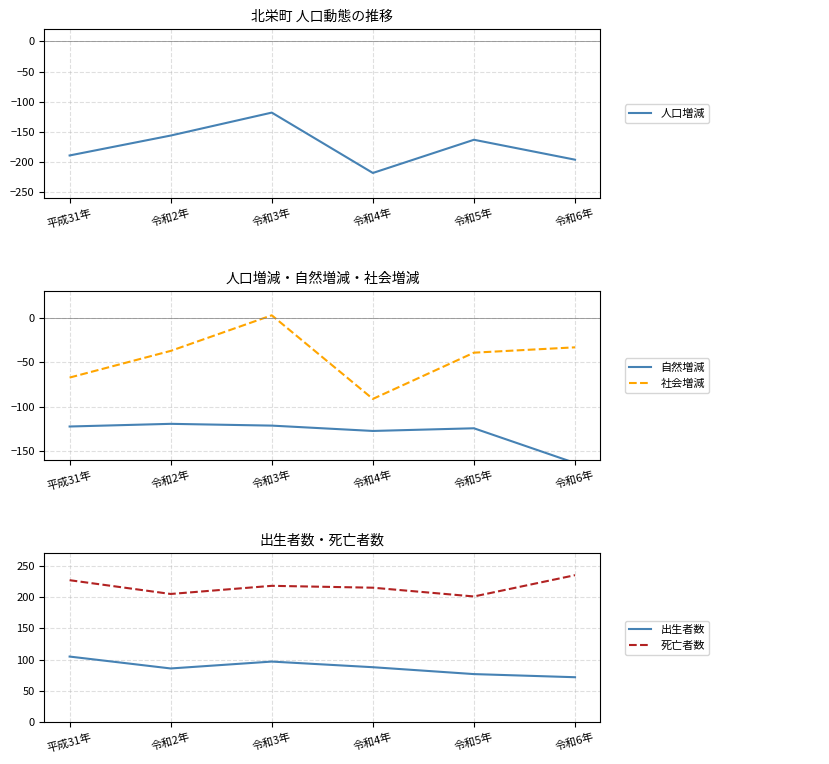

What is the lowest value of the 社会増減 series?

-91